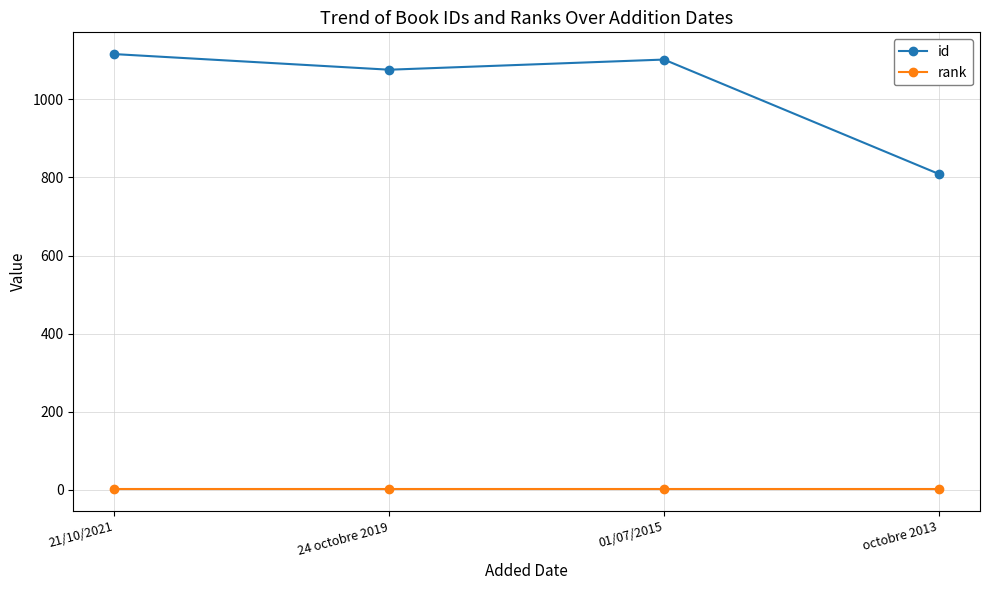

What is the difference between the id values at octobre 2013 and 21/10/2021?

307